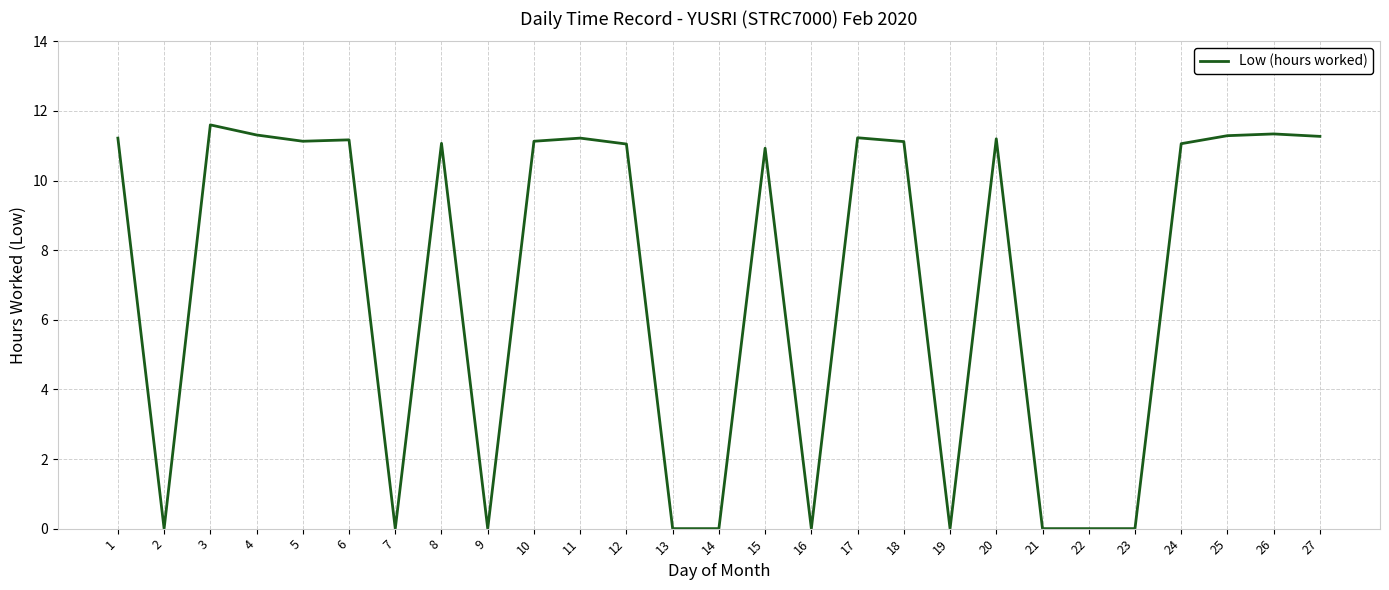

What is the greatest value displayed?

11.6